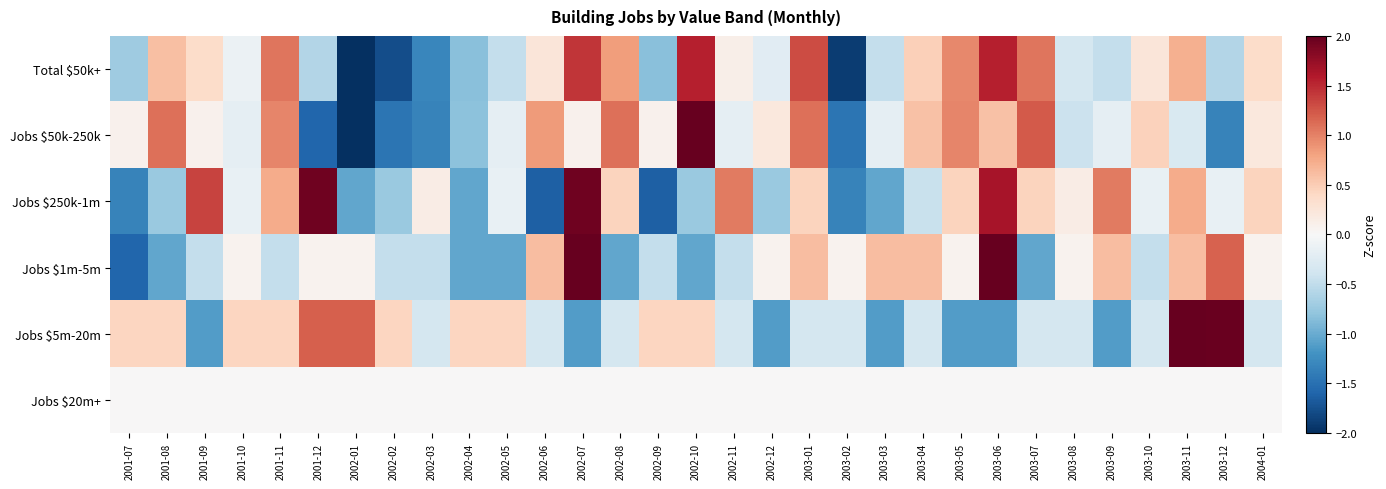

Which category has the highest value across all series?

2003-11